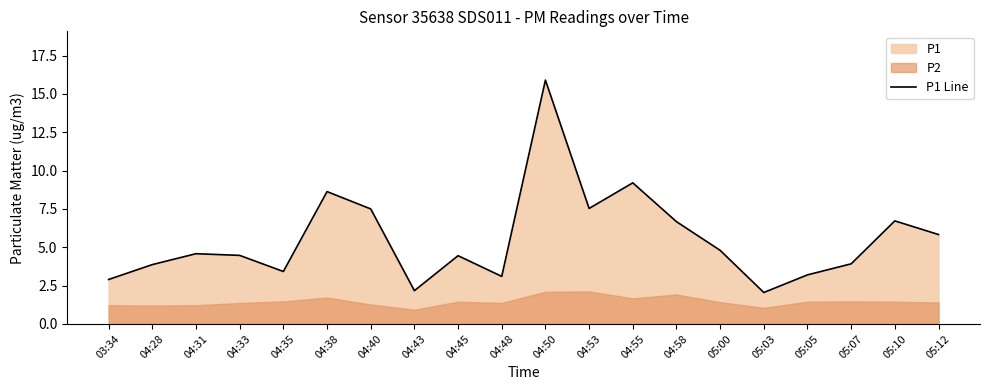

Rank the categories by value from highest to lowest.

04:50, 04:55, 04:38, 04:53, 04:40, 05:10, 04:58, 05:12, 05:00, 04:31, 04:33, 04:45, 05:07, 04:28, 04:35, 05:05, 04:48, 03:34, 04:43, 05:03